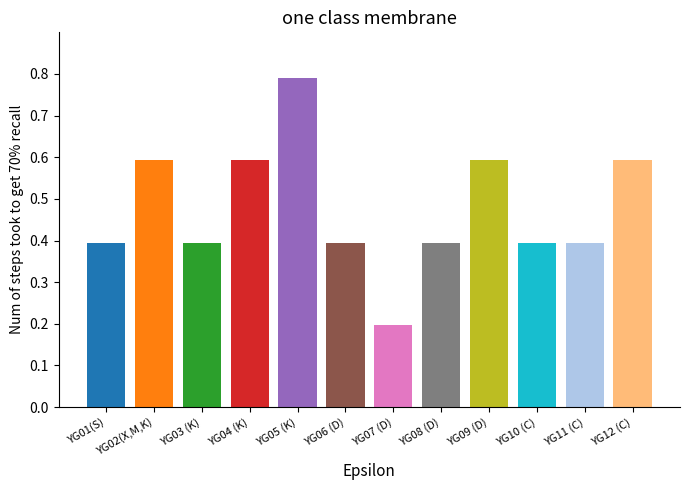

What is the change in value from YG06 (D) to YG07 (D)?

-0.2